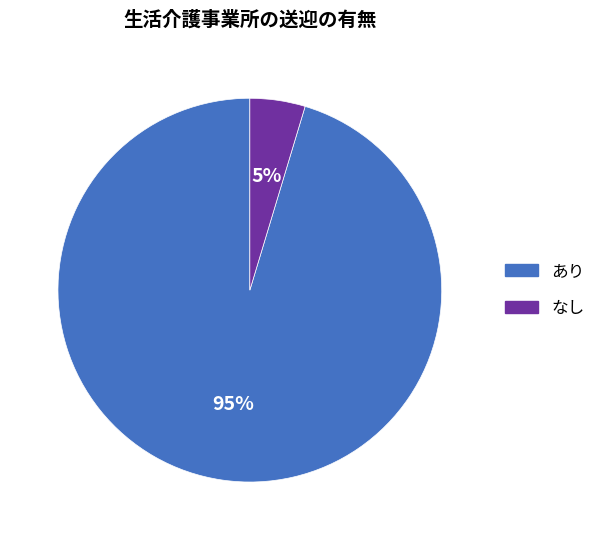

Does あり represent more than half of the total?

Yes